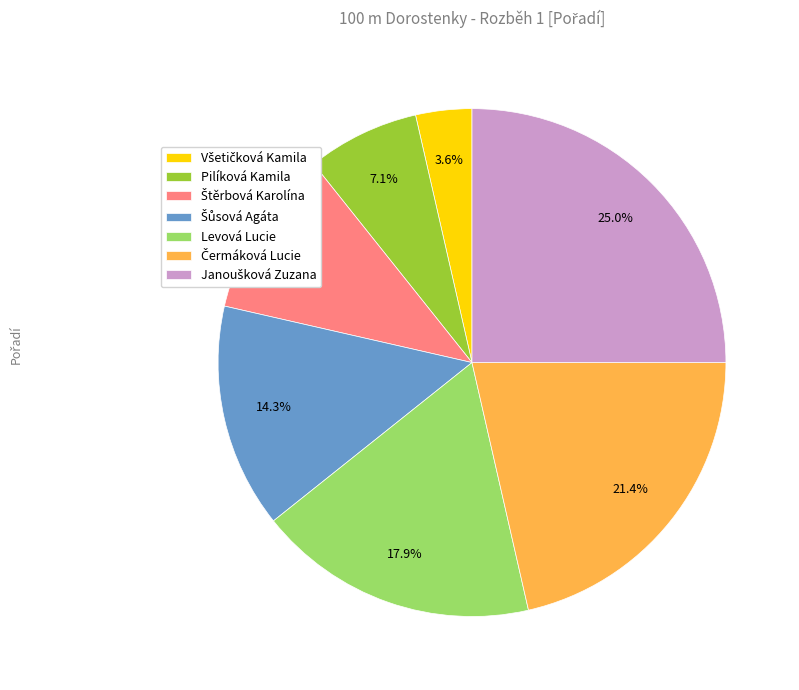

Is there any slice that represents more than half of the pie?

No